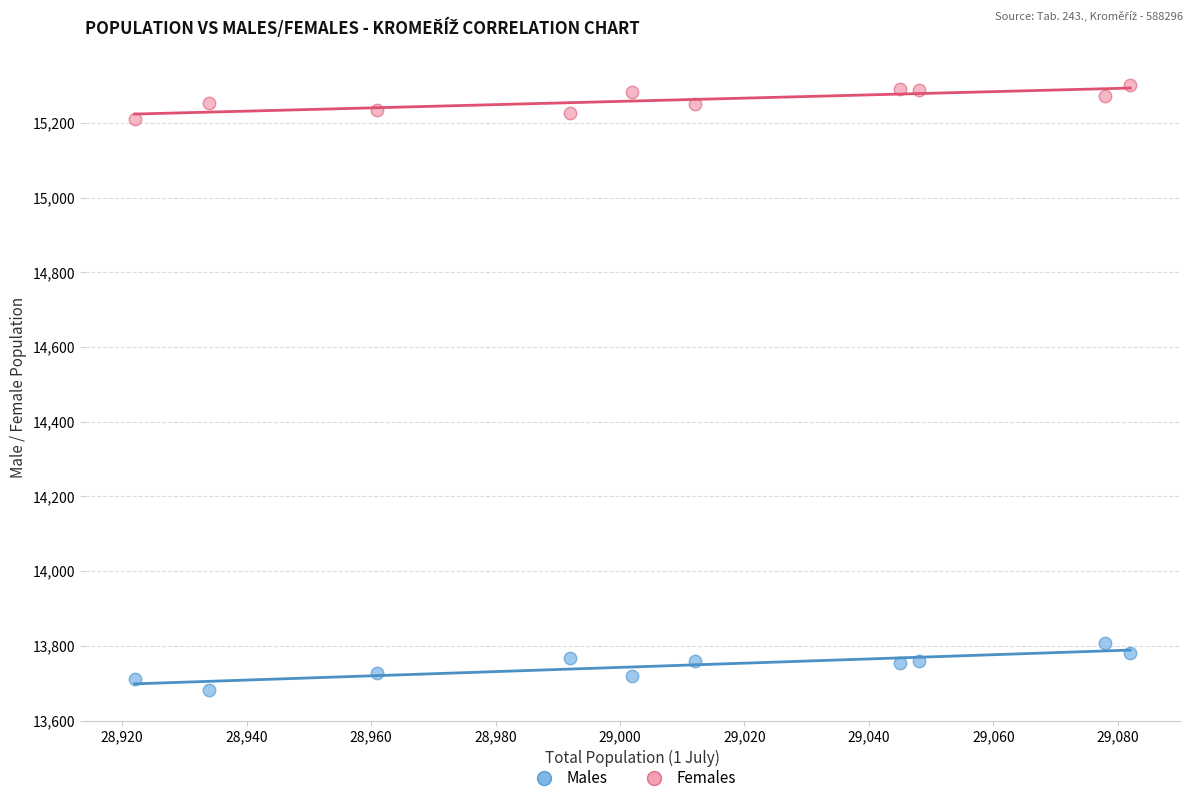

Which series has the largest Y range (max minus min)?

Males